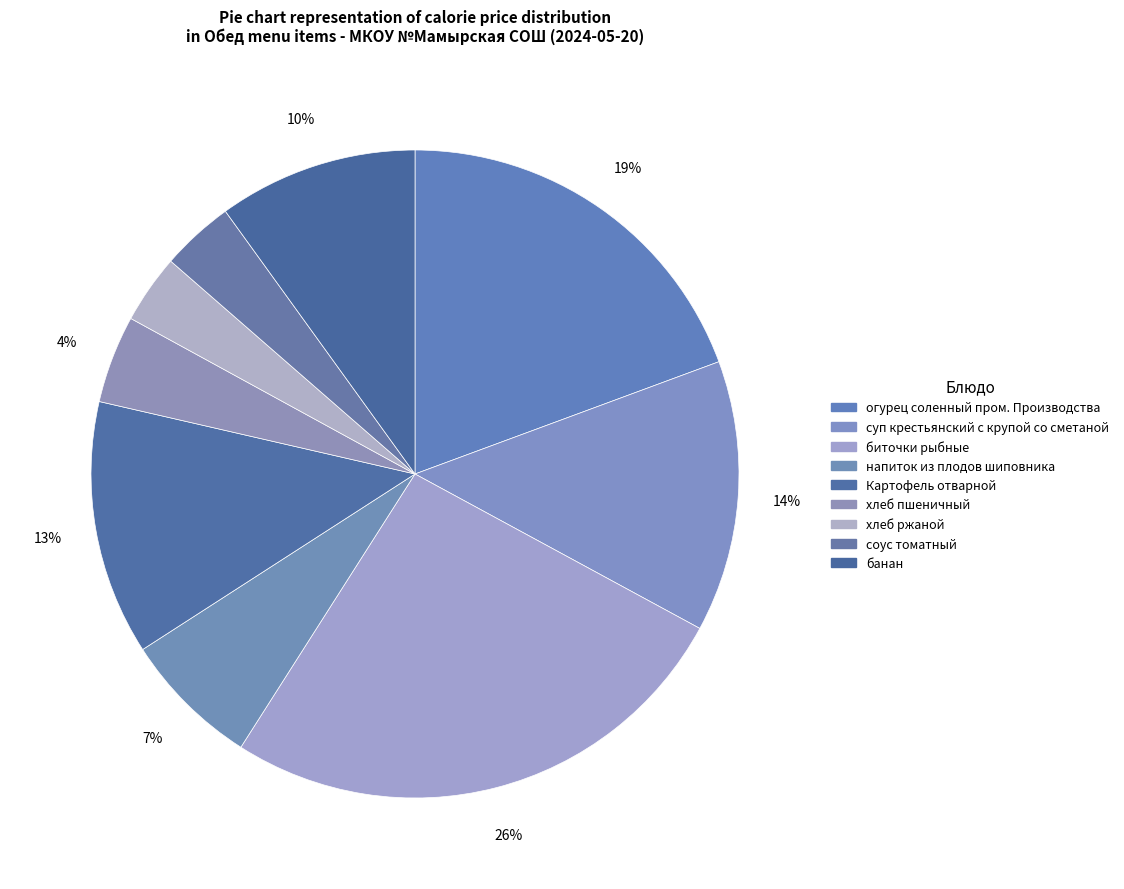

To the nearest percent, what is the difference between the суп крестьянский с крупой со сметаной and Картофель отварной slice percentages?

1%